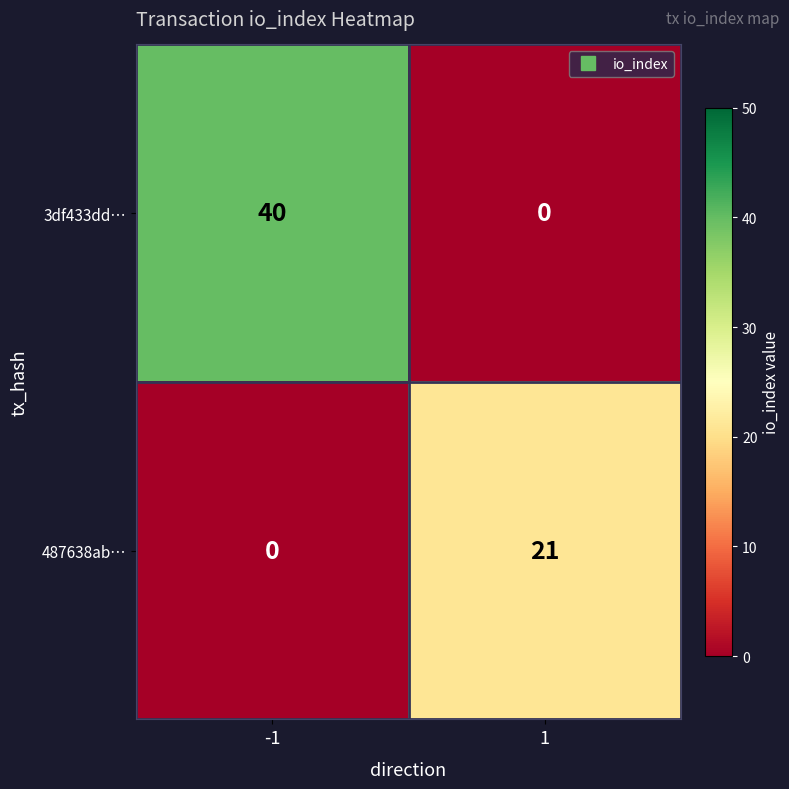

What is the sum of the 3df433dd… values at -1 and 1?

40